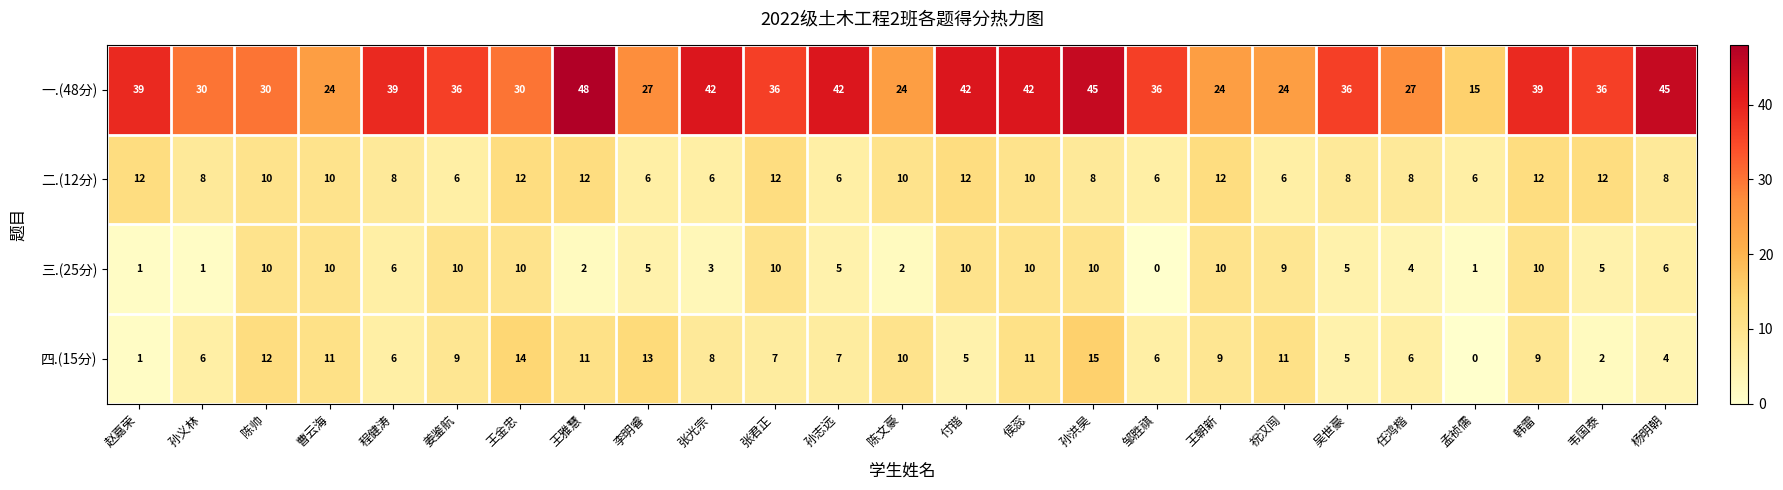

How many series are shown in this chart?

4